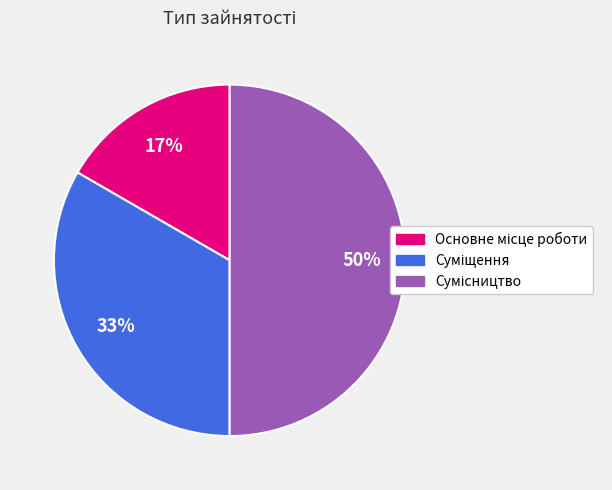

To the nearest percent, what is the difference between the largest and smallest slice percentages?

33%